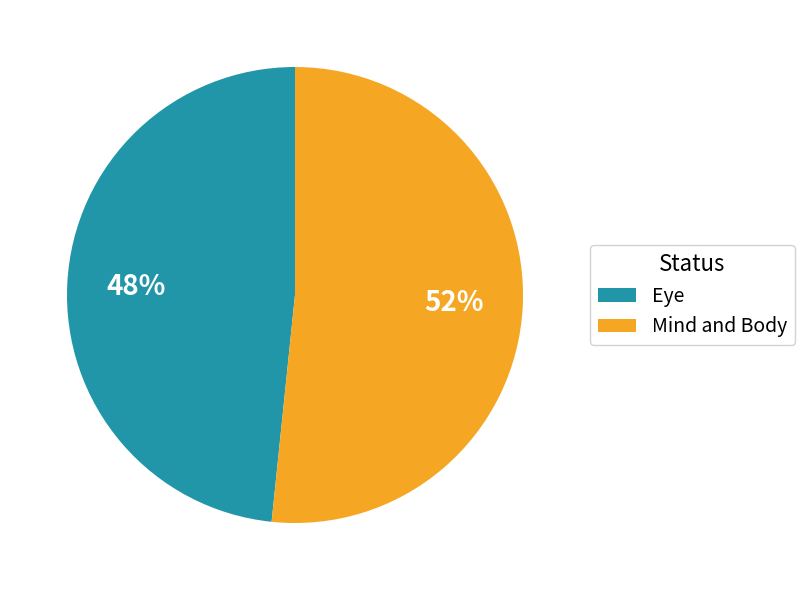

To the nearest percent, what portion does Mind and Body represent?

52%